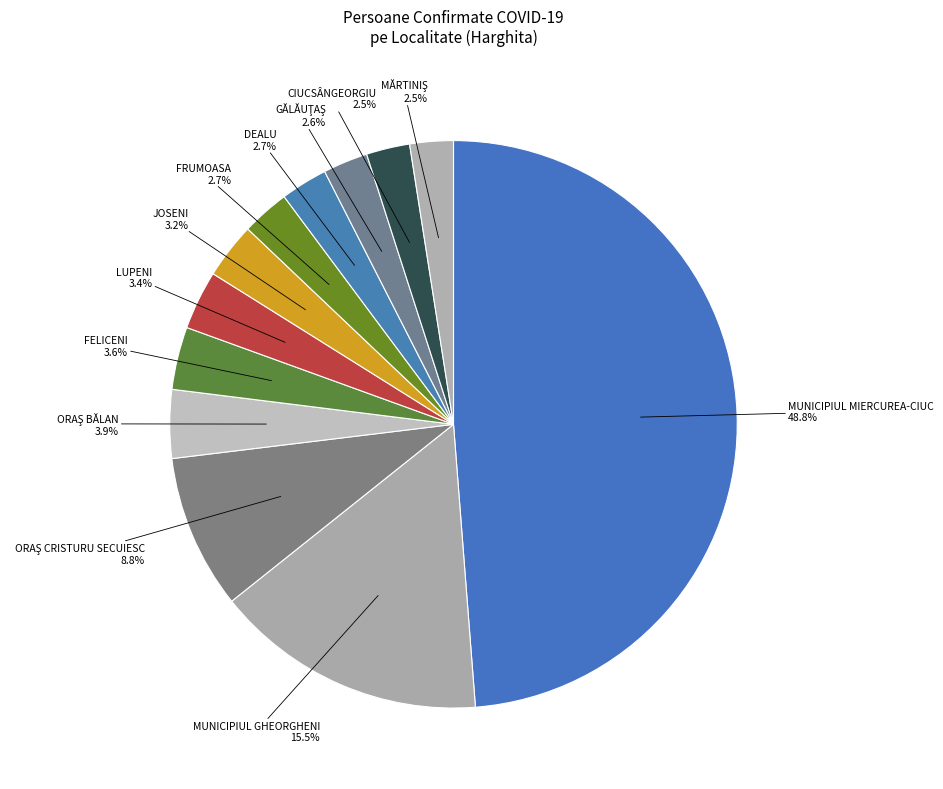

To the nearest percent, what is the difference between the largest and smallest slice percentages?

46%